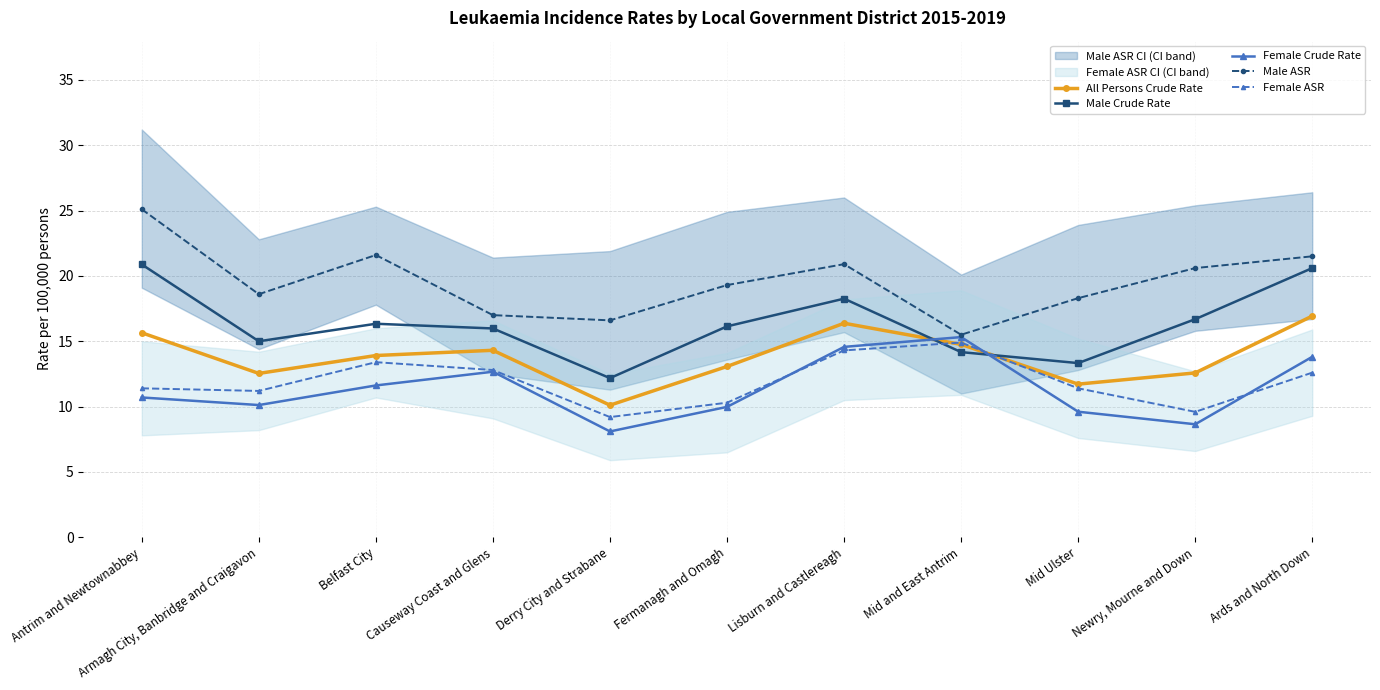

What is the sum of all Female ASR values?

131.1